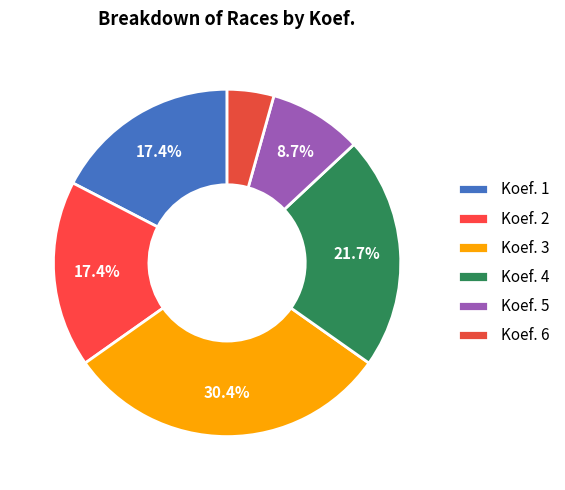

Which slice is the largest?

3